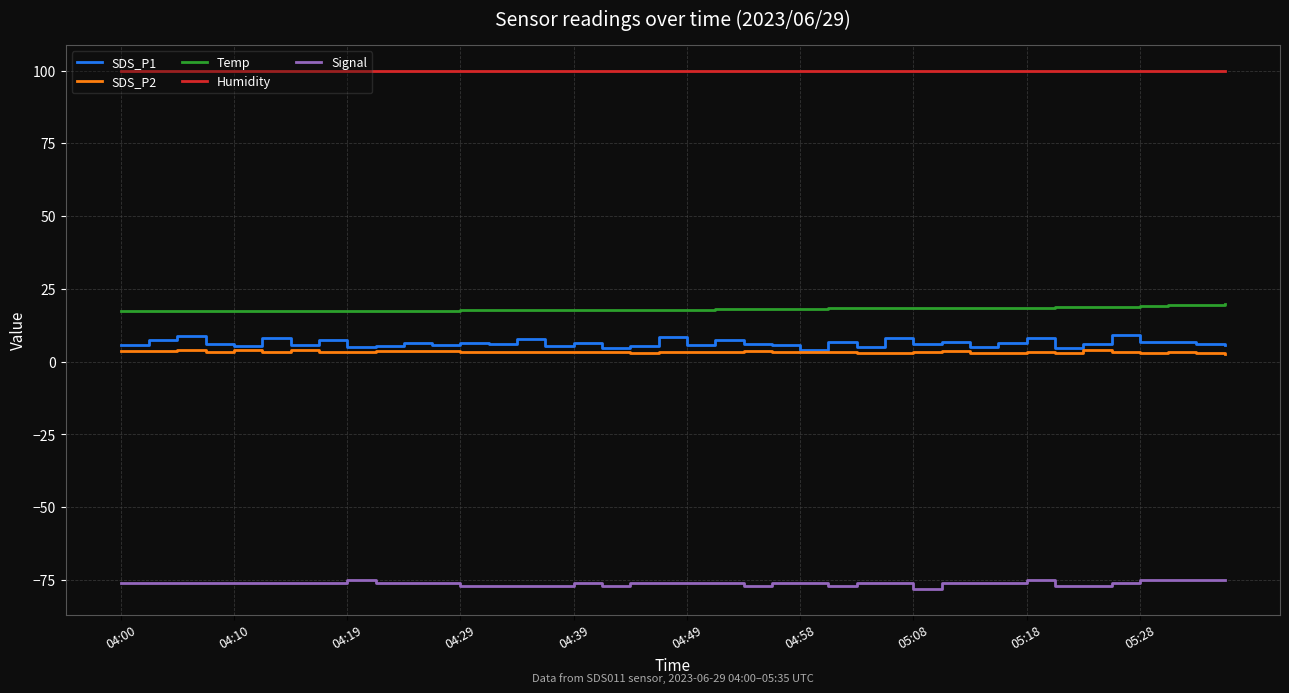

Which series has the largest range (max minus min)?

SDS_P1